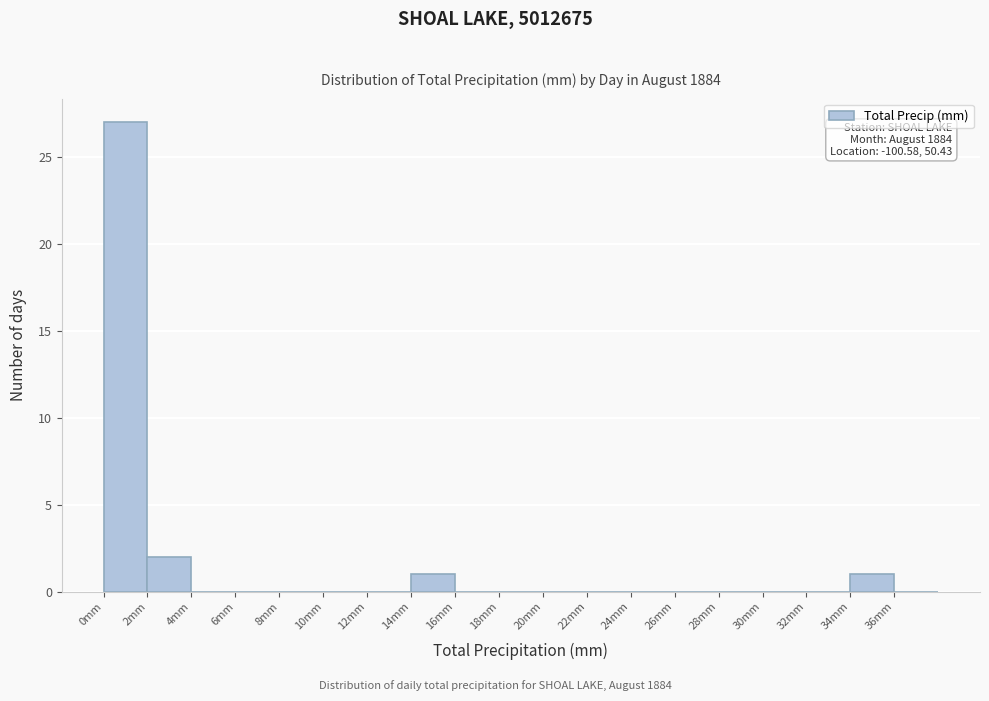

Which range on the x-axis has the tallest bar?

0 to 2